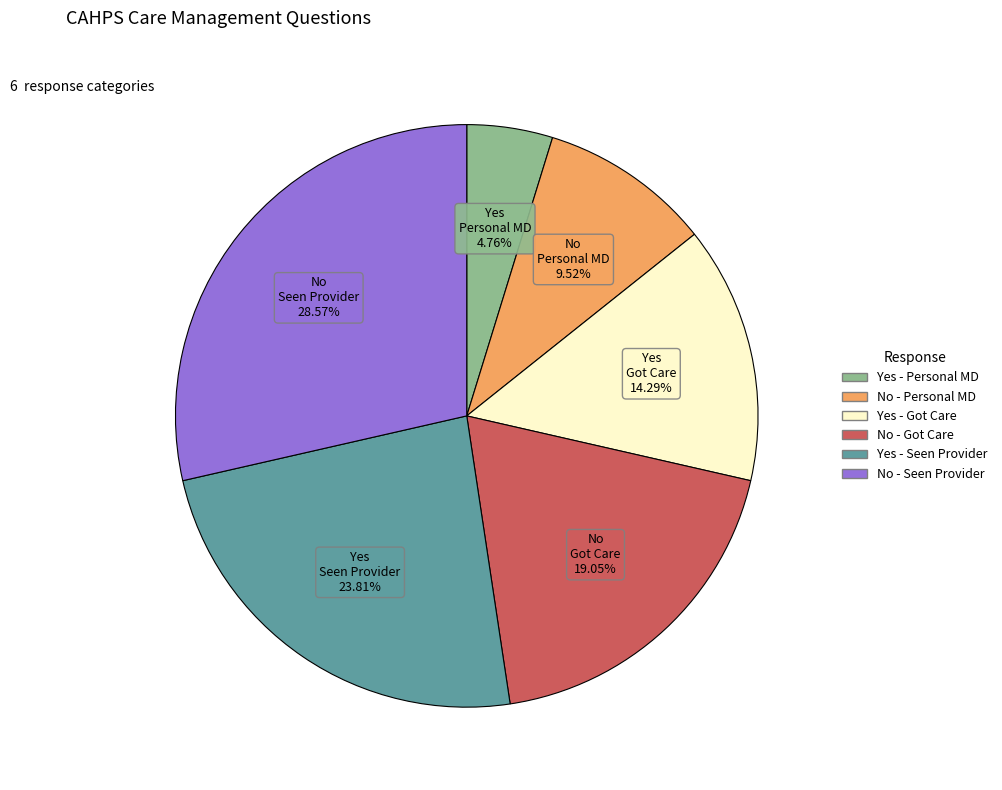

How many slices are in this pie chart?

6